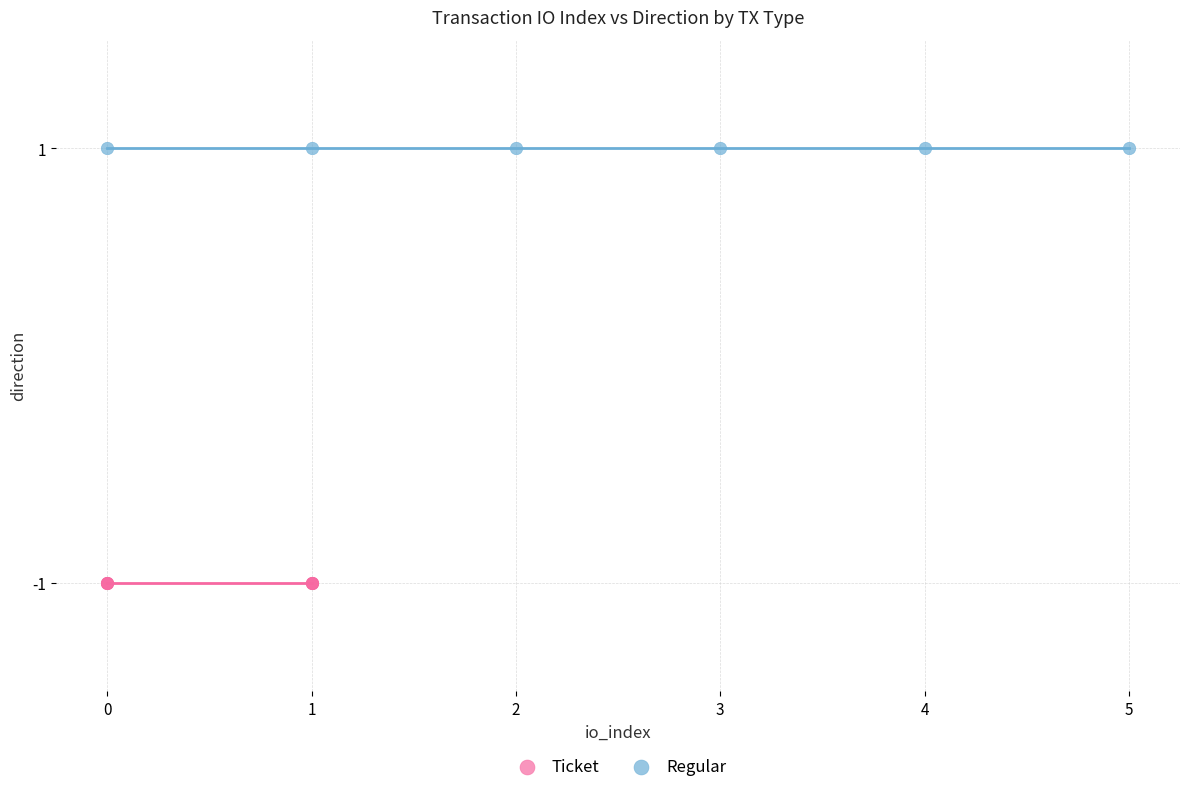

What are all the series names shown in the legend?

Ticket, Regular